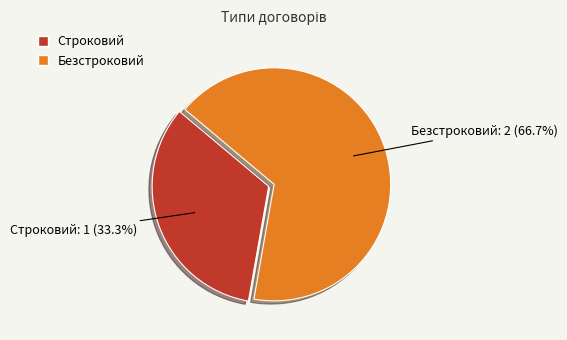

How many segments does this pie chart have?

2